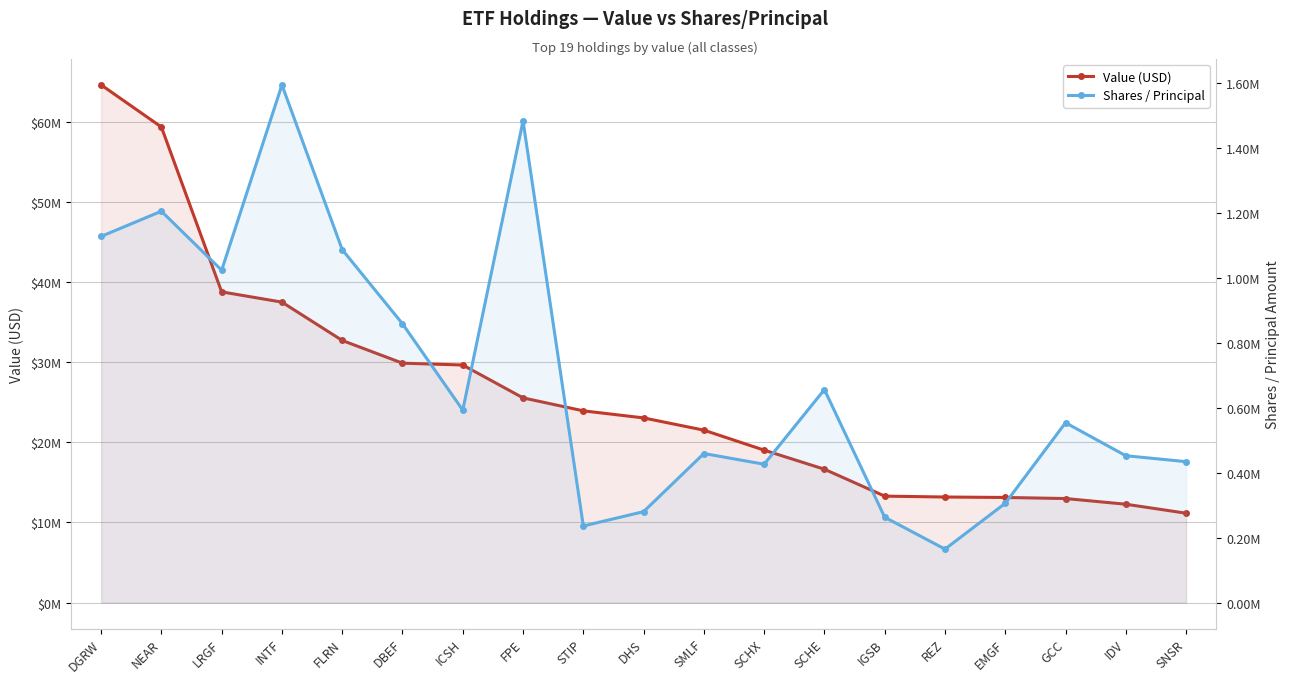

What is the label of the 7th point from the right?

SCHE